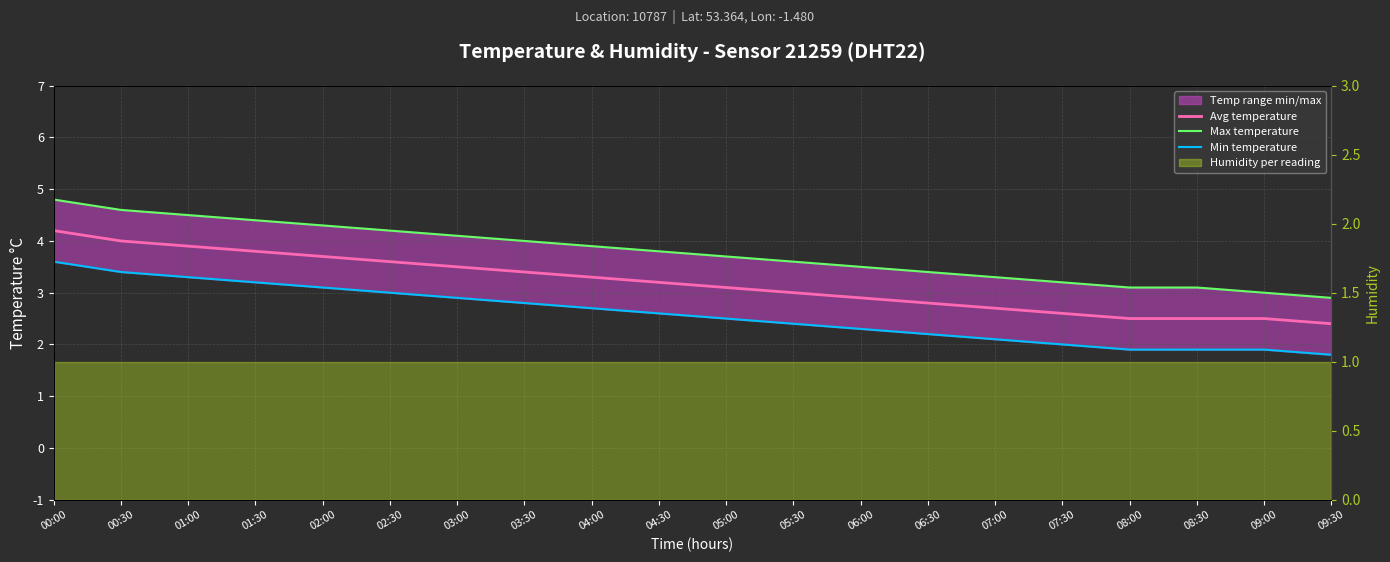

What is the minimum value for Max temperature?

2.9